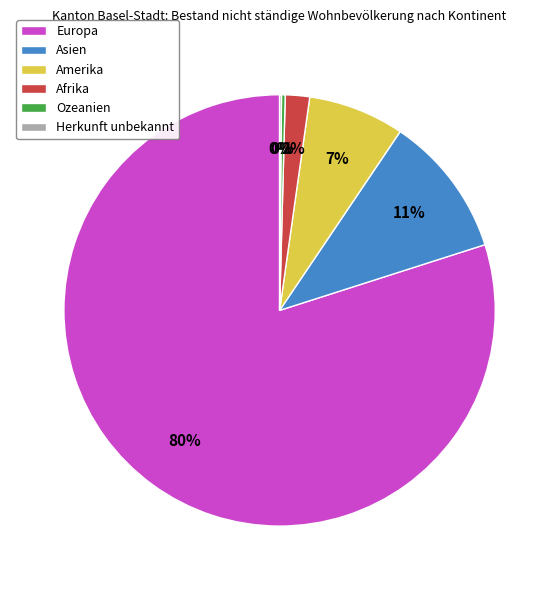

What is the largest slice in the pie chart?

Europa